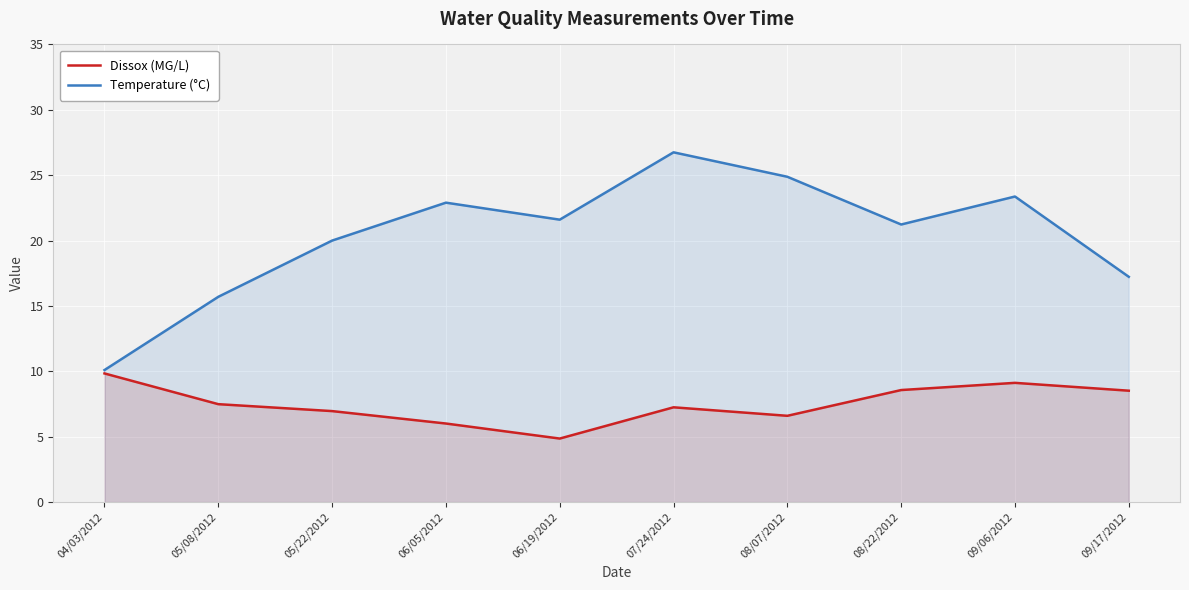

True or false: Temperature (°C) and Dissox (MG/L) intersect in this chart.

False